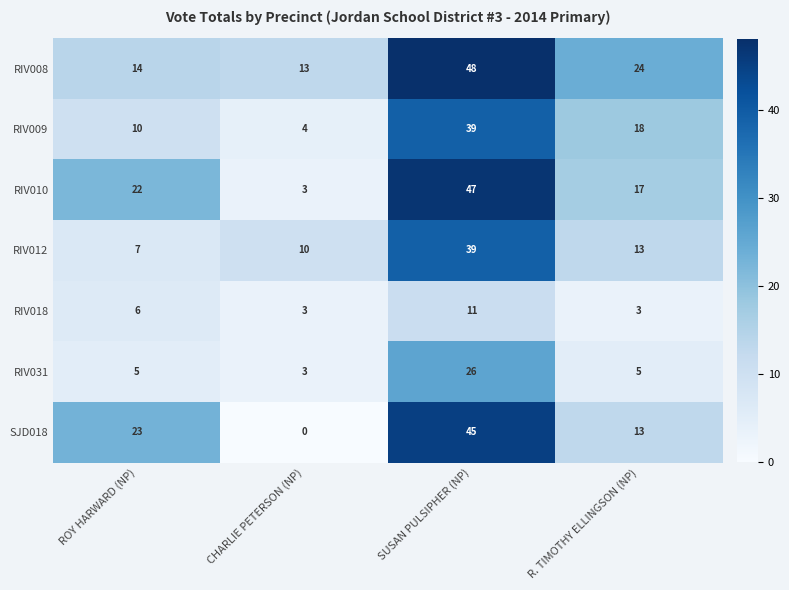

The SJD018 series shows 0 at CHARLIE PETERSON (NP). True or false?

True